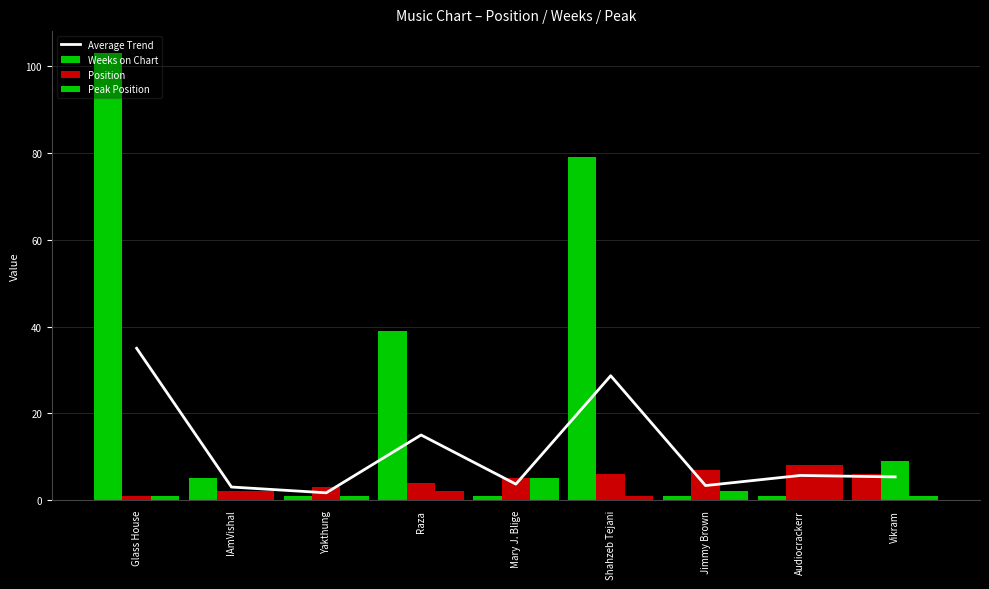

Which series has the largest total across all categories?

Weeks on Chart